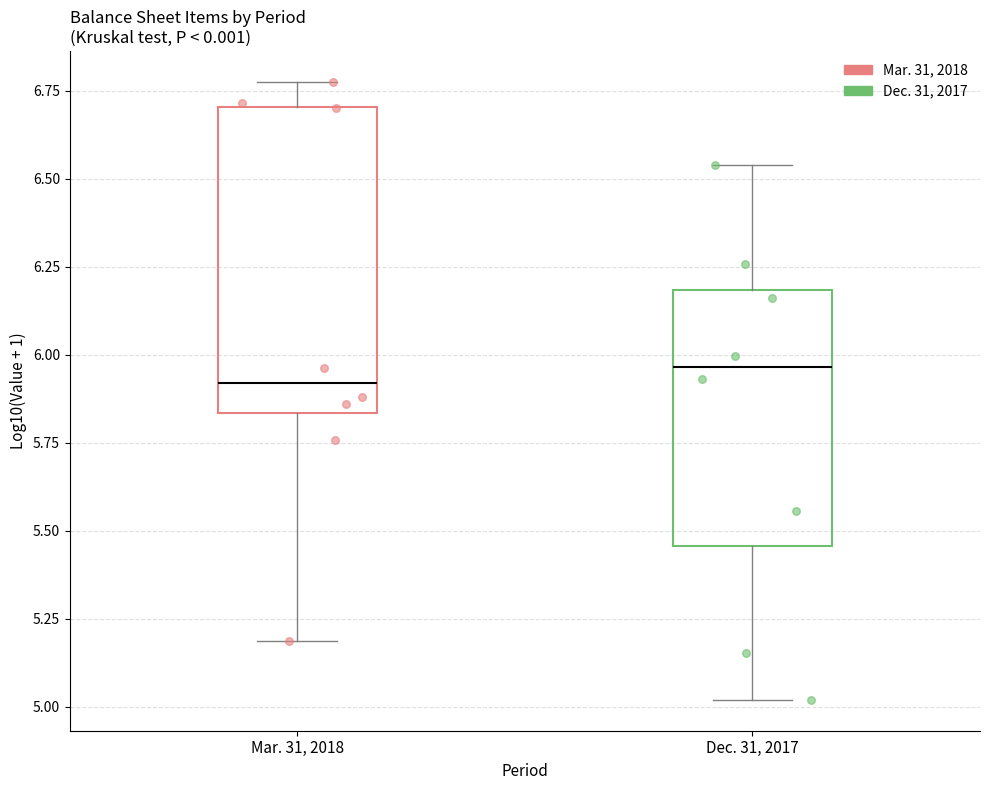

Reading left to right, transcribe this box plot: for each box, give where its median line is, the range the box spans, and where its two whiskers end, as read against the y-axis. The values are not printed on the chart, so give them approximately, as read against the axis.

Mar. 31, 2018: median 5.90, box 5.85 to 6.70, whiskers 5.20 to 6.80
Dec. 31, 2017: median 5.95, box 5.45 to 6.20, whiskers 5.00 to 6.55